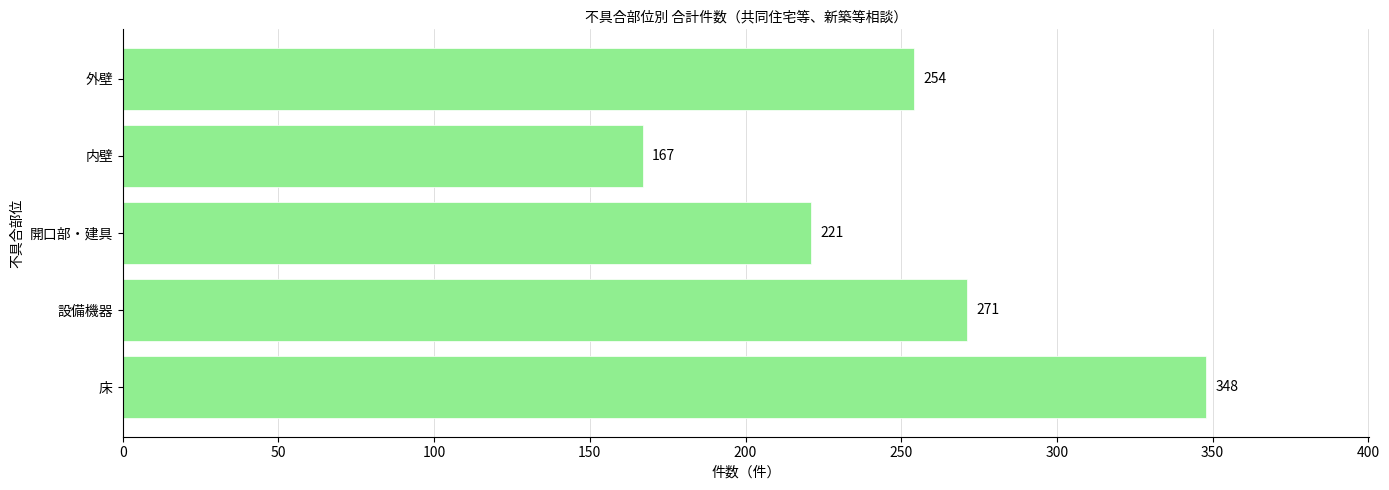

What is the maximum value shown in the chart?

348